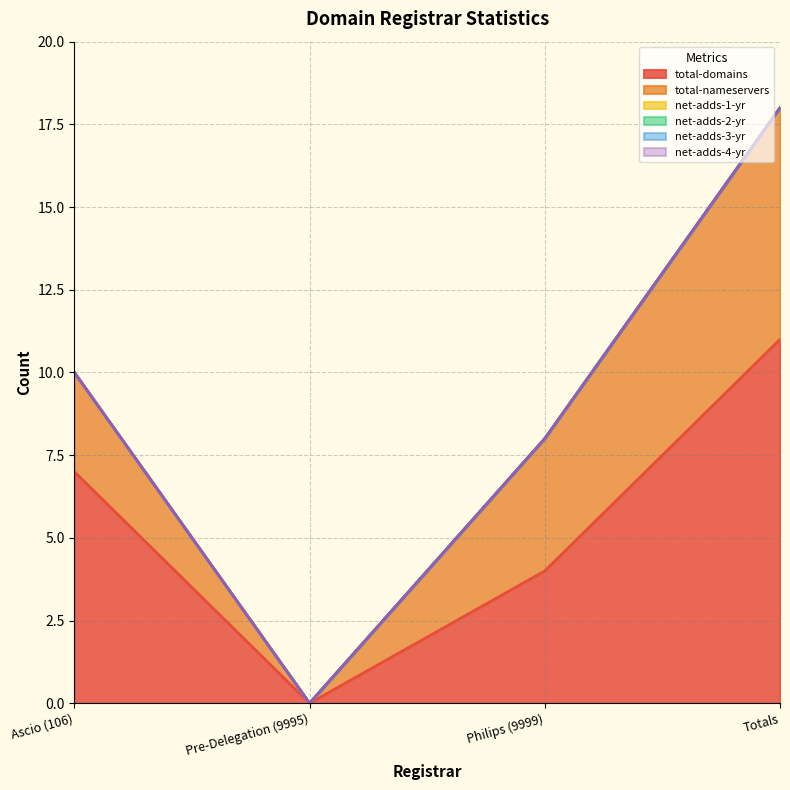

At which category is the sum across all series the highest?

Totals